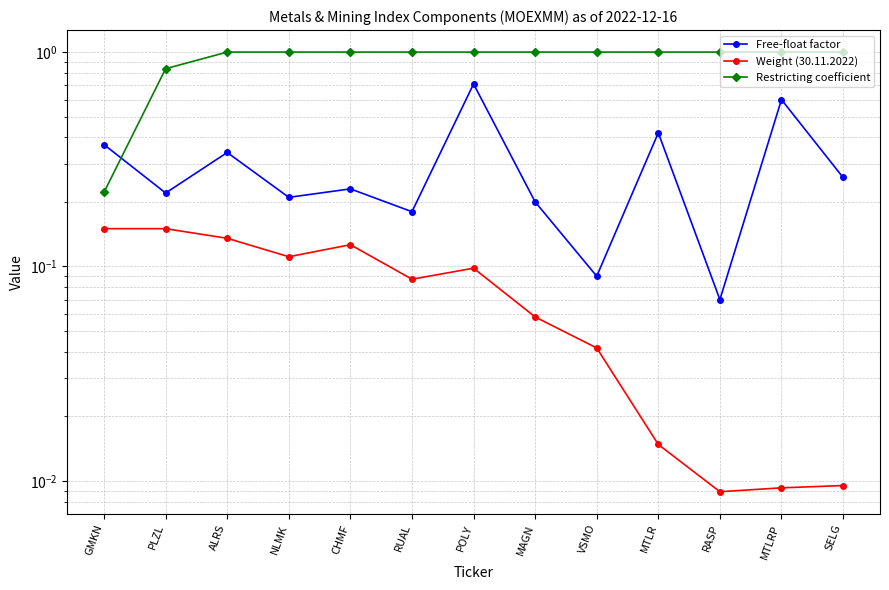

What is the maximum value shown in the chart?

1.0